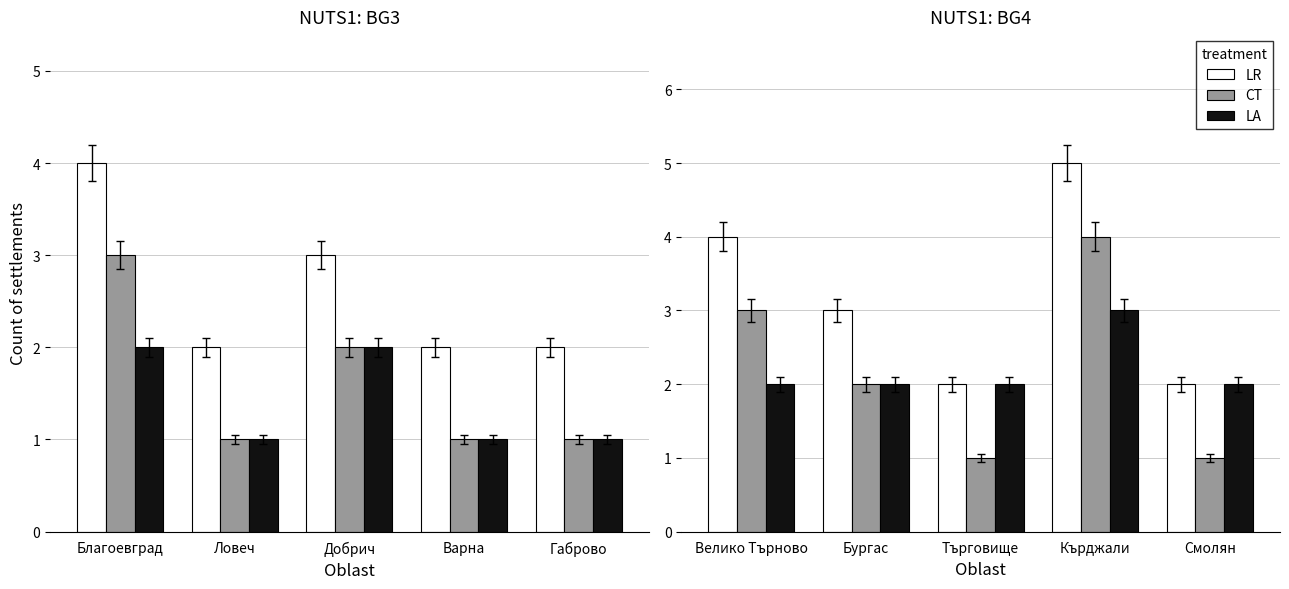

What are all the series names shown in the legend?

LR, CT, LA